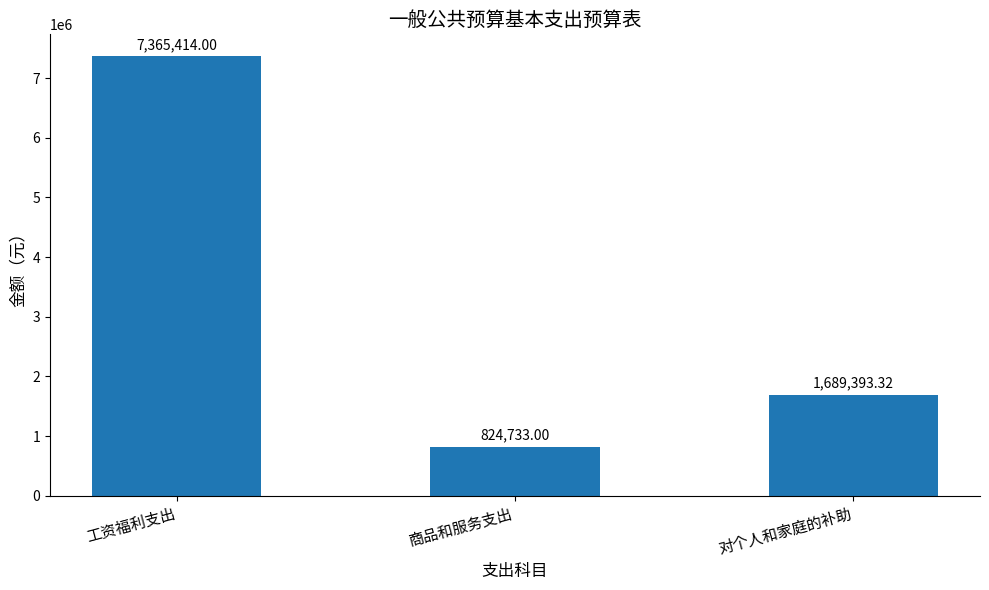

The value at 工资福利支出 is 13164629.2. True or false?

False